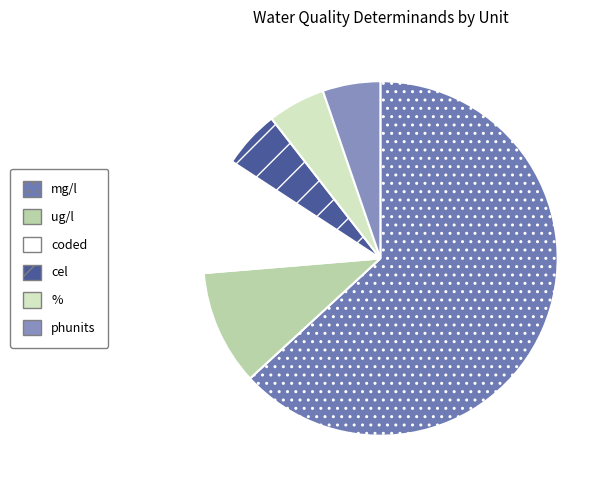

What percentage is the phunits slice, to the nearest percent?

5%